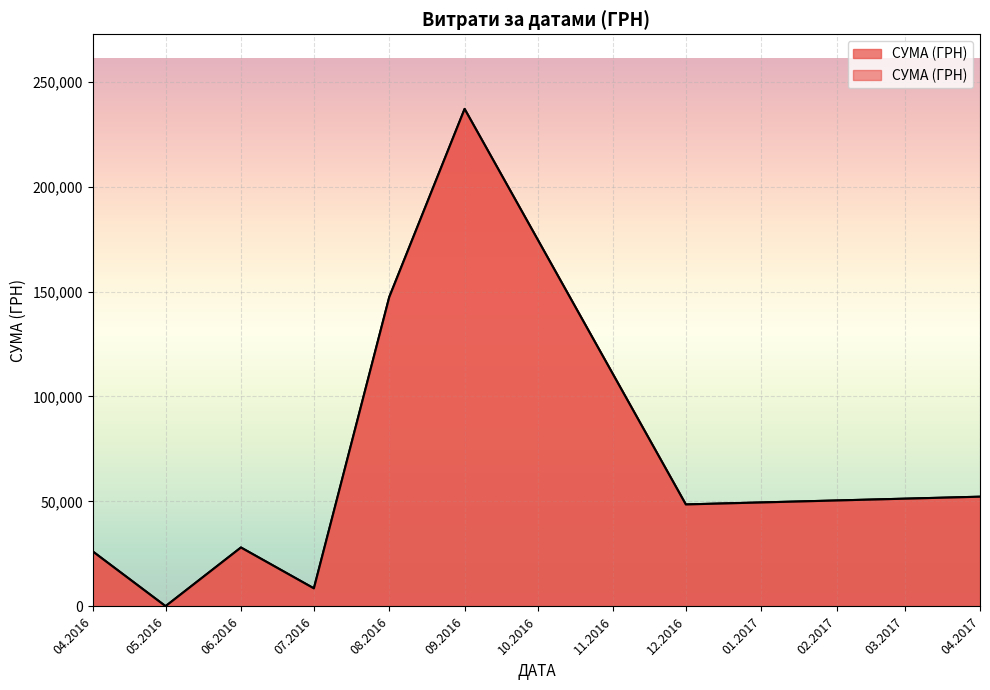

True or false: the data shows 304.0 at 13.04.2016.

False